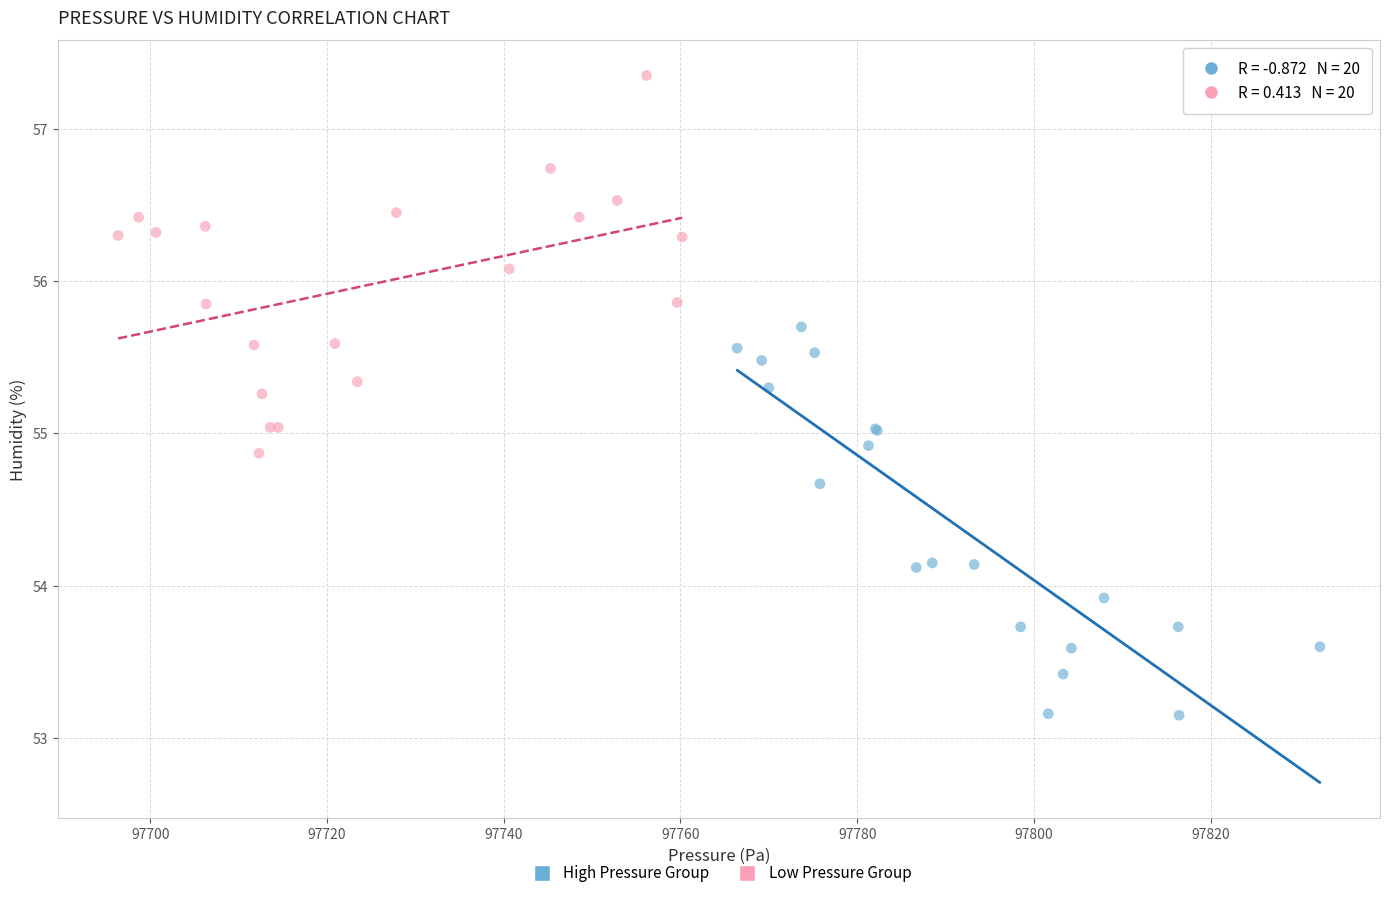

Which series has the widest spread of Y values?

High Pressure Group